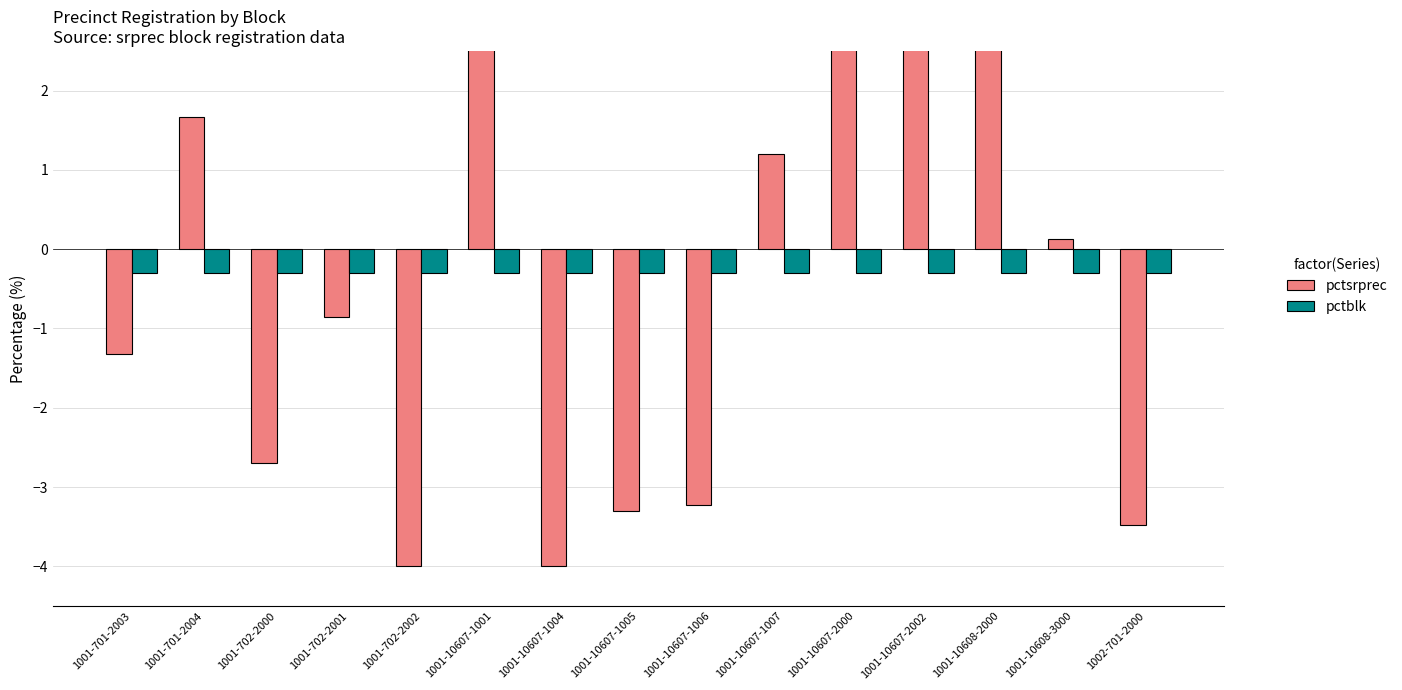

What is the smallest value displayed?

-4.0